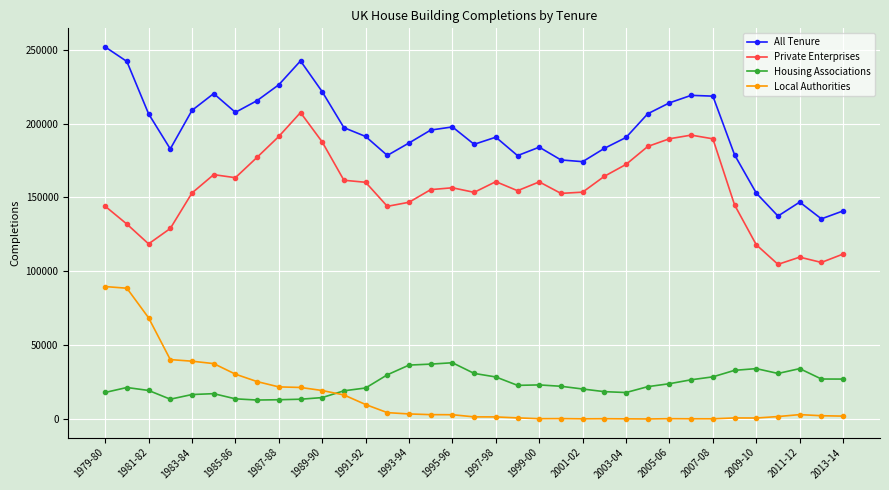

What is the average value of the All Tenure series?

193873